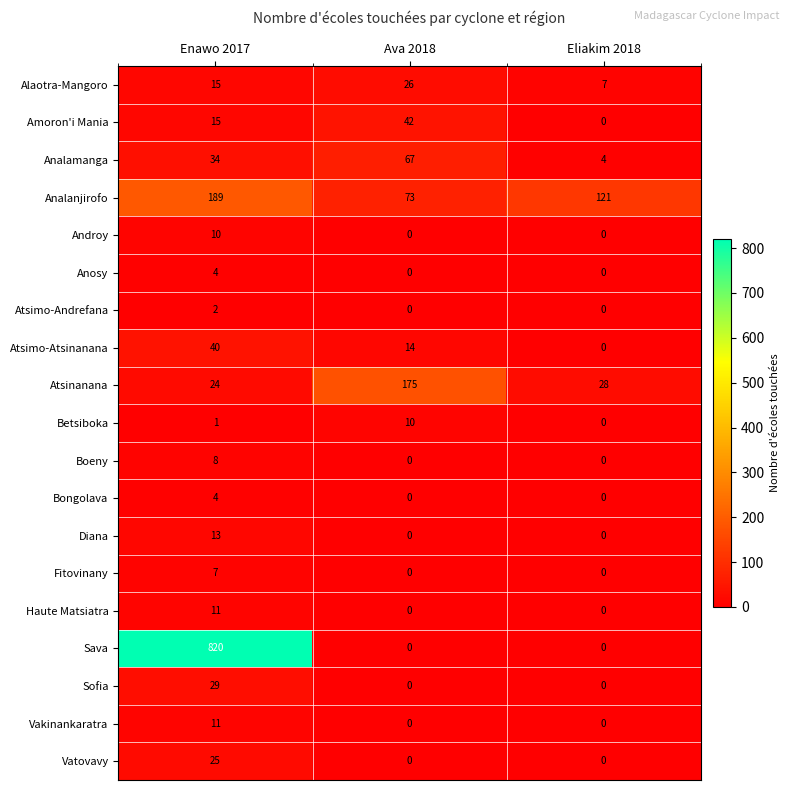

What is the sum of the Vakinankaratra values at Eliakim 2018 and Enawo 2017?

11